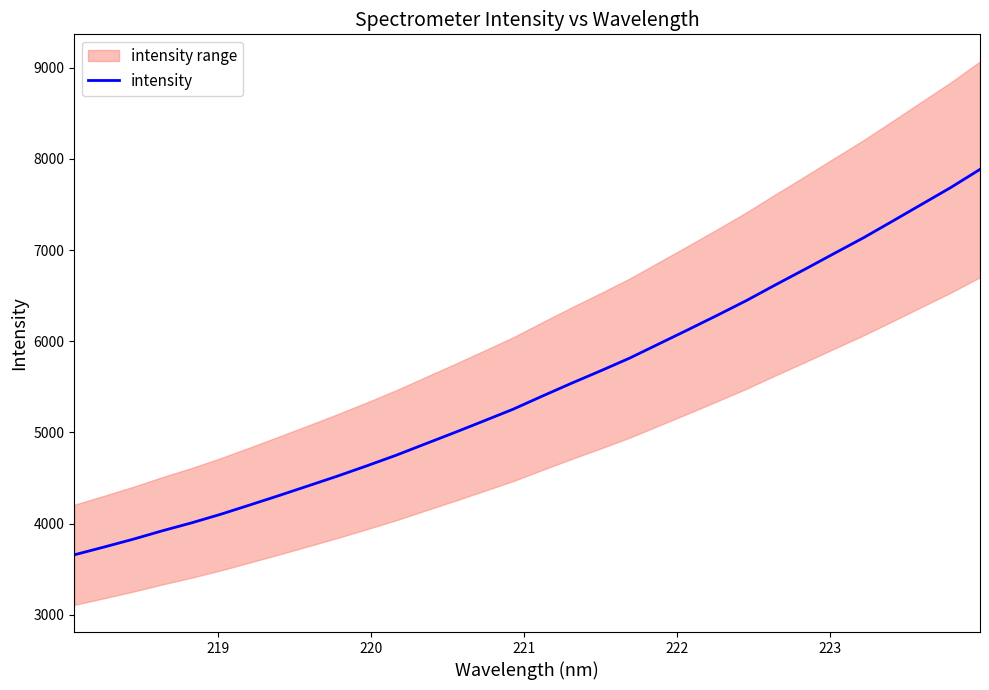

Reading left to right, transcribe all the data shown in this chart.

3658.3	3742.1	3828.1	3920.8	4007.9	4102.2	4204.5	4308.2	4414.4	4521.4	4633.5	4749.3	4874.0	4997.9	5125.2	5253.3	5397.3	5538.4	5674.9	5815.3	5971.1	6126.8	6284.8	6446.6	6619.7	6789.2	6961.9	7133.2	7316.3	7501.1	7685.9	7884.6